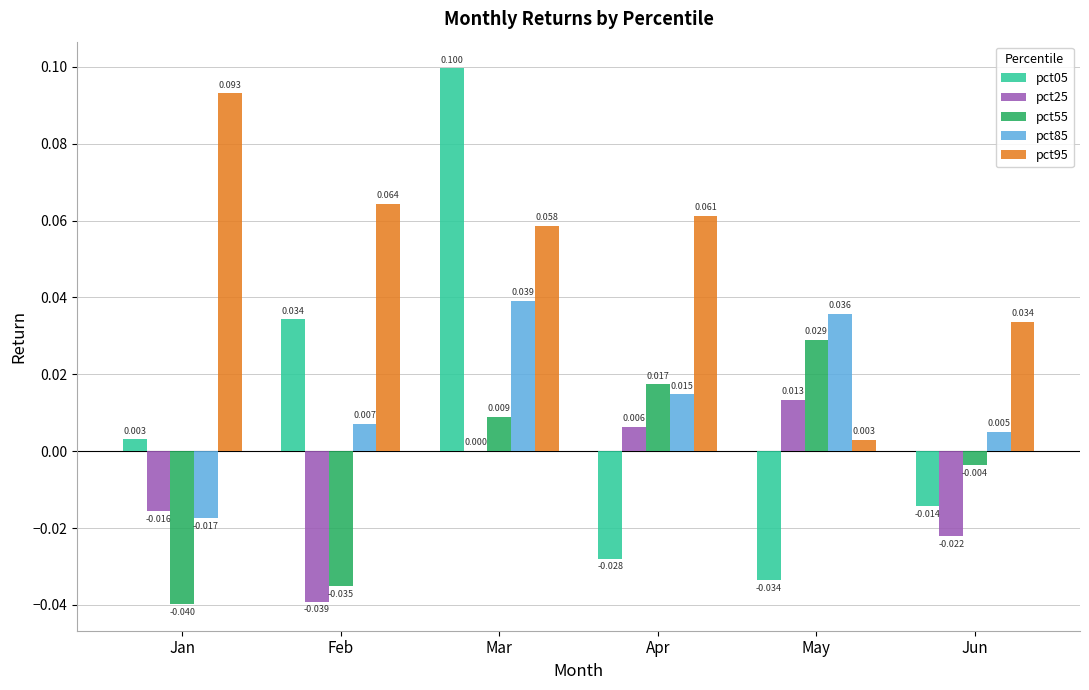

Which category has the highest value across all series?

Mar